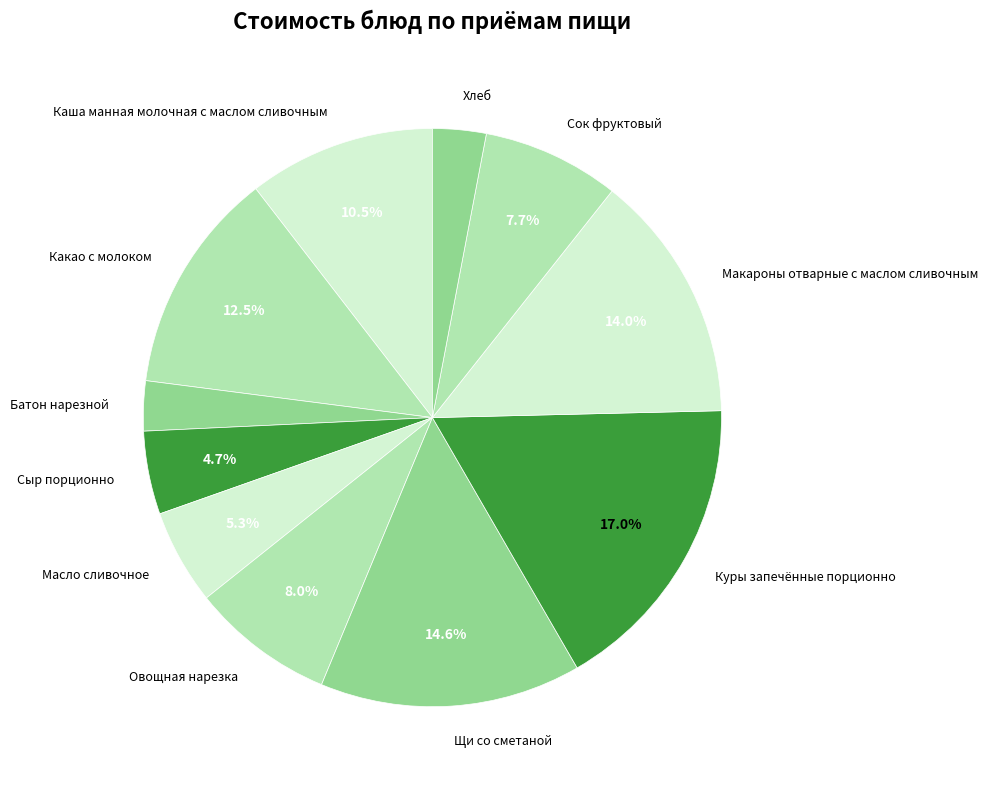

Count the number of slices in the pie.

11